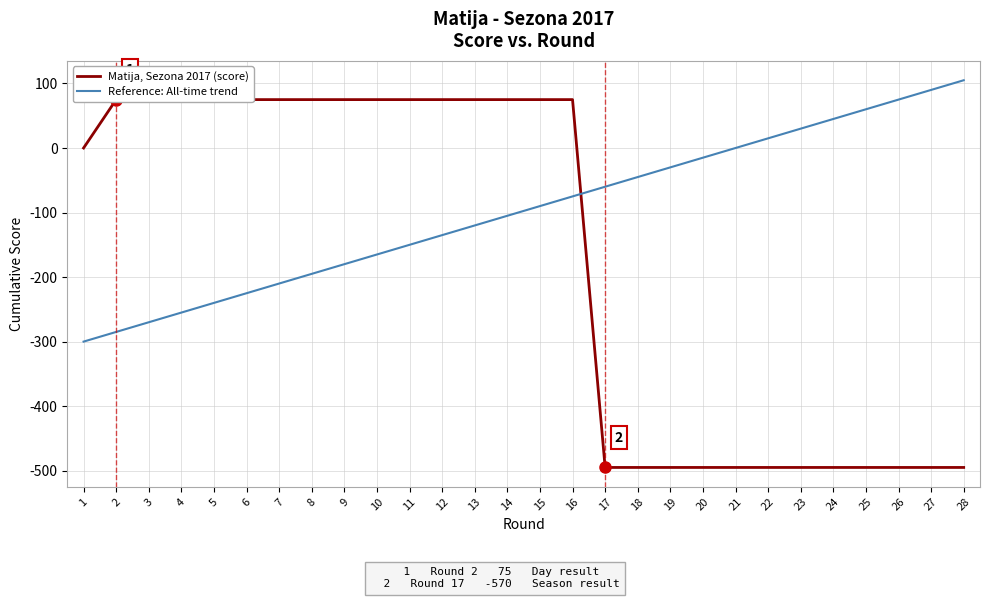

What are all the series names shown in the legend?

Matija, Sezona 2017 (score), Reference: All-time trend